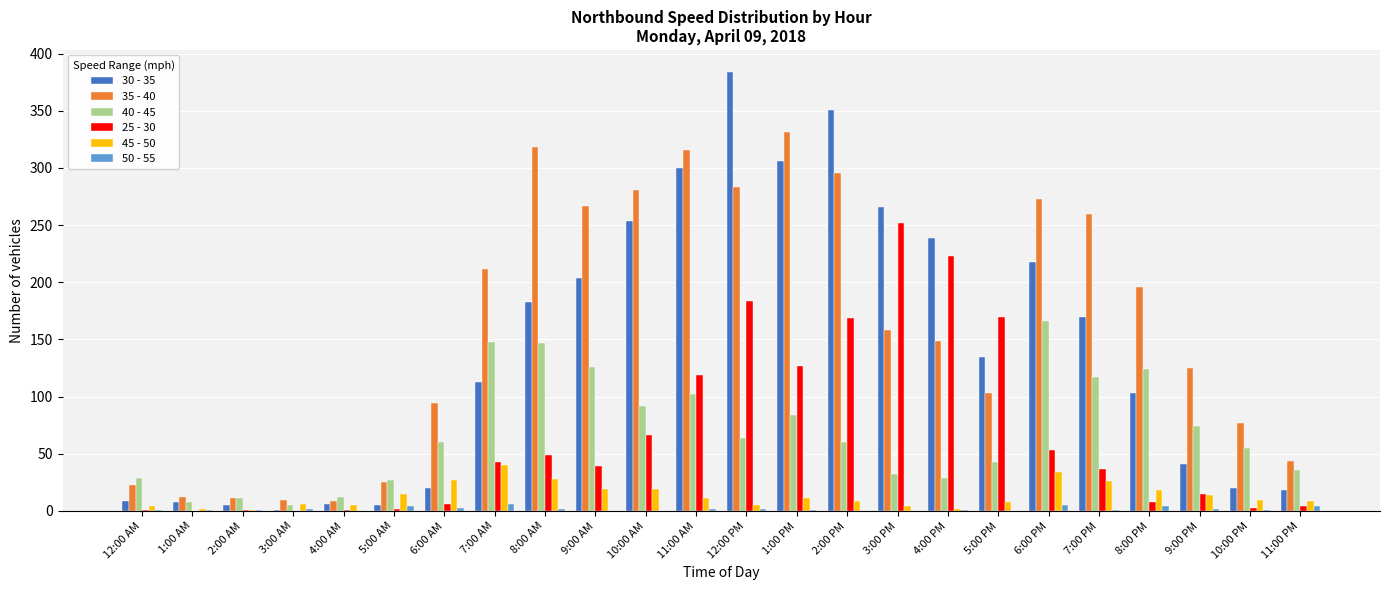

At which category is the sum across all series the highest?

12:00 PM